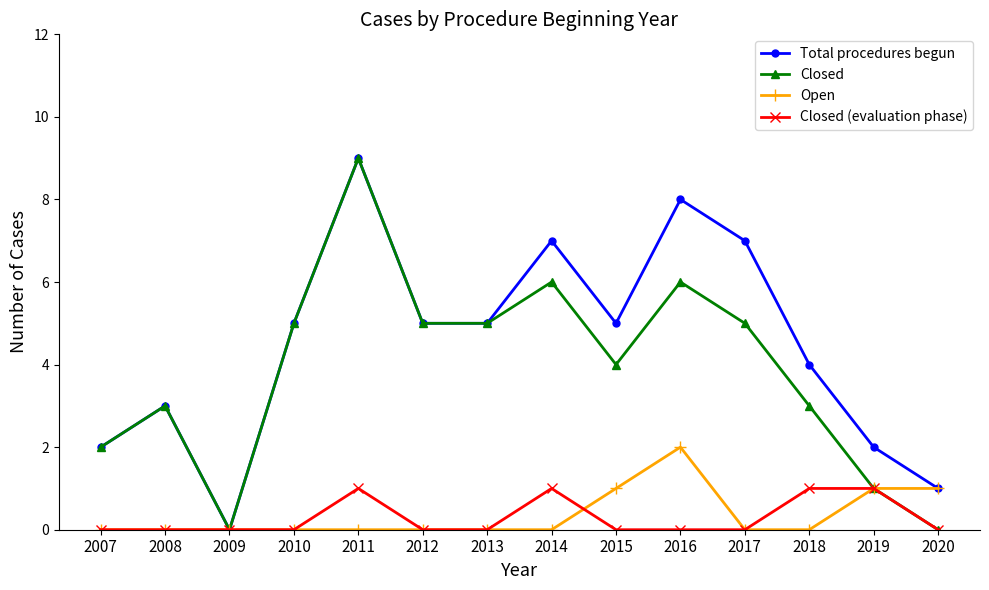

Count the Closed values in the range 2 to 5.

8